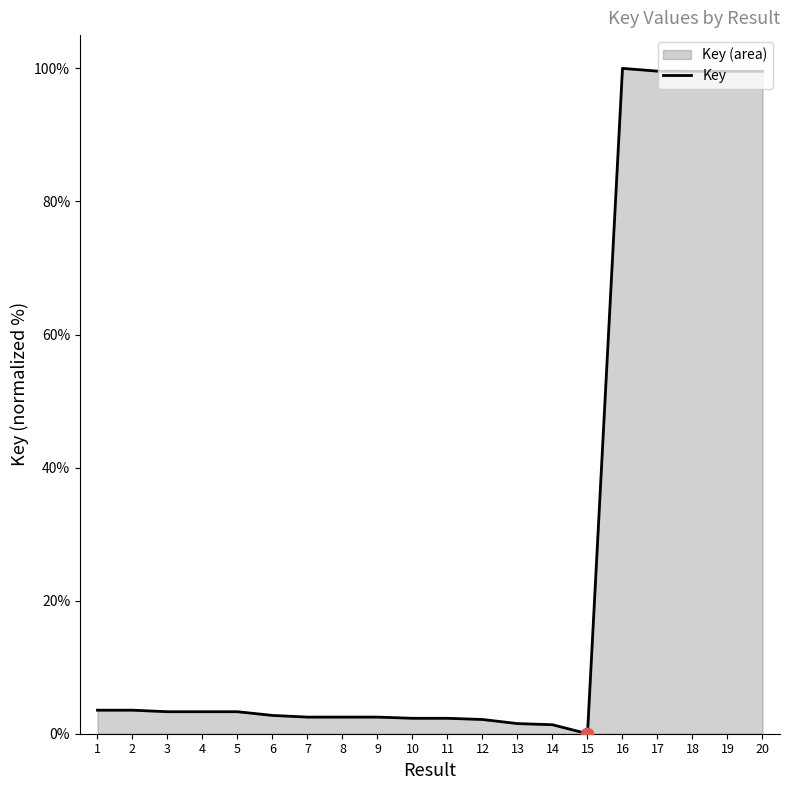

What is the change in value from 16 to 18?

-0.4